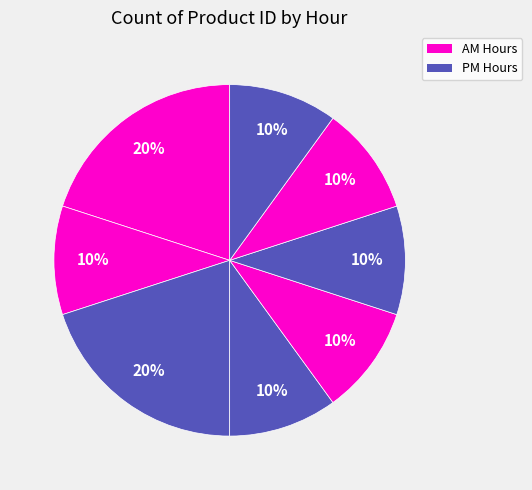

How many segments does this pie chart have?

8